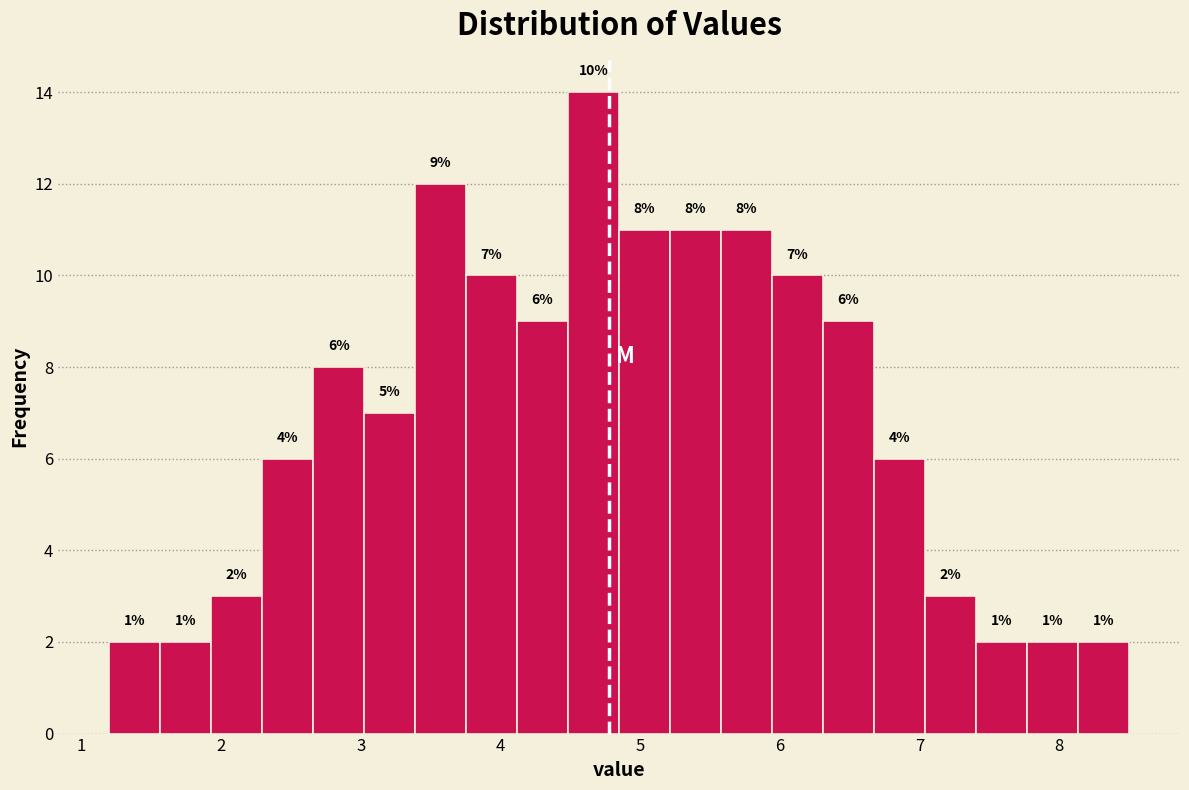

Read against the x-axis, roughly where is the centre of the tallest bar?

4.7